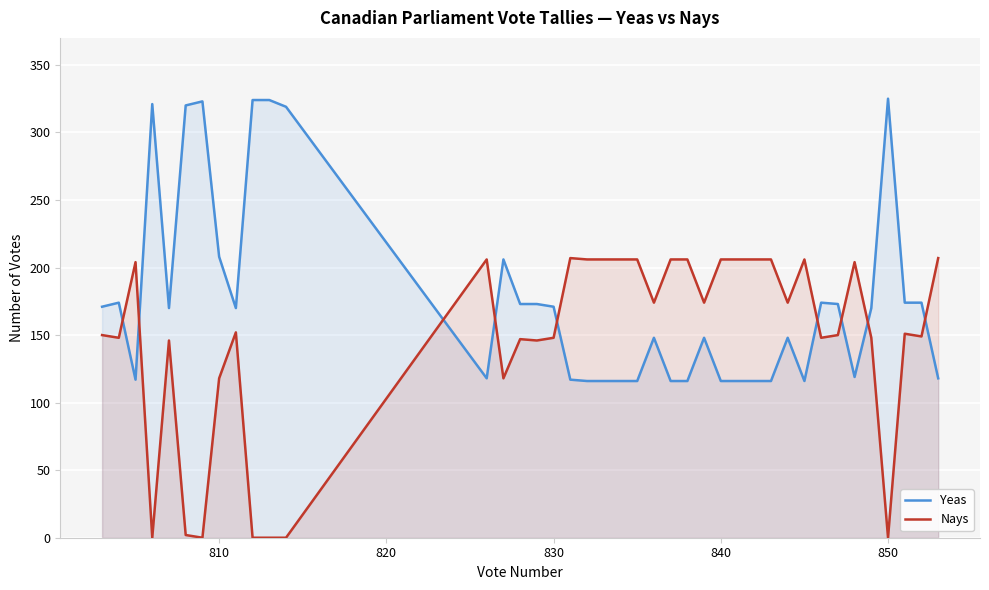

How many values in the Yeas series exceed 170?

18